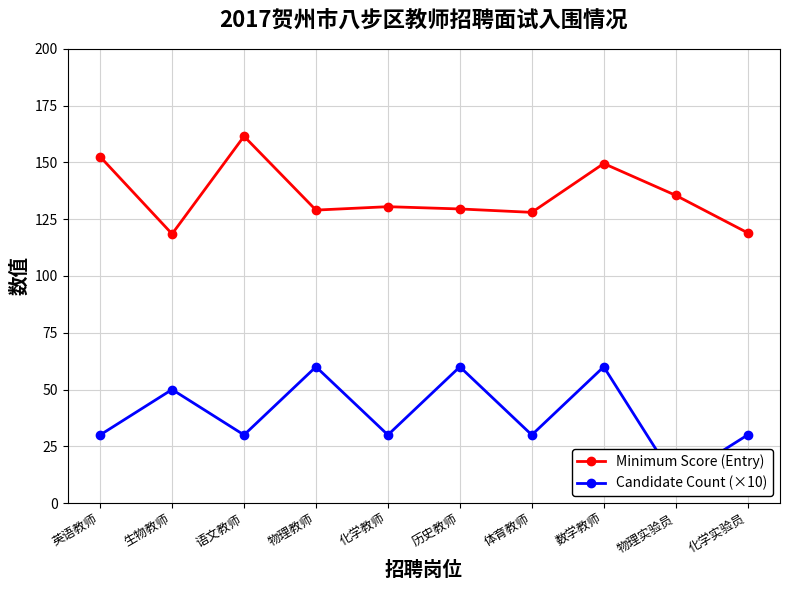

Is the value of Candidate Count (×10) at 化学实验员 greater than the value of Minimum Score (Entry) at 数学教师?

No